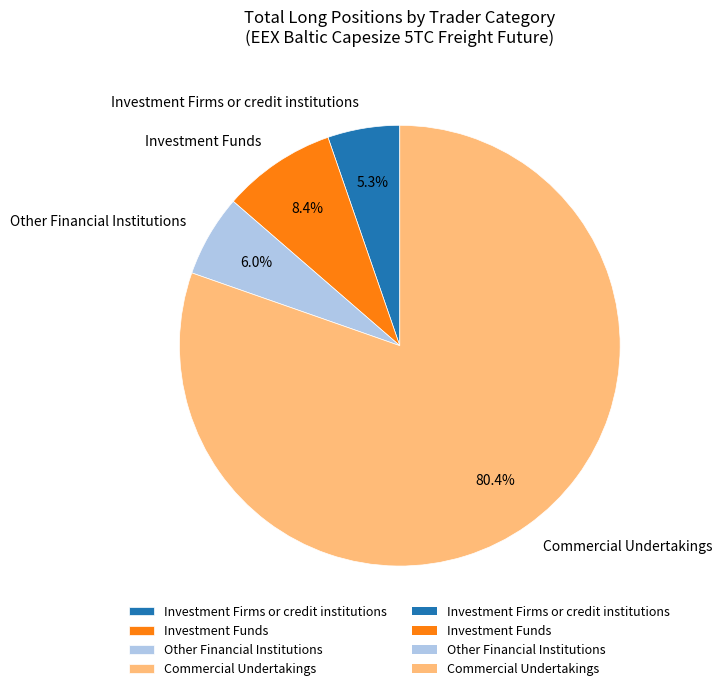

How many segments does this pie chart have?

4